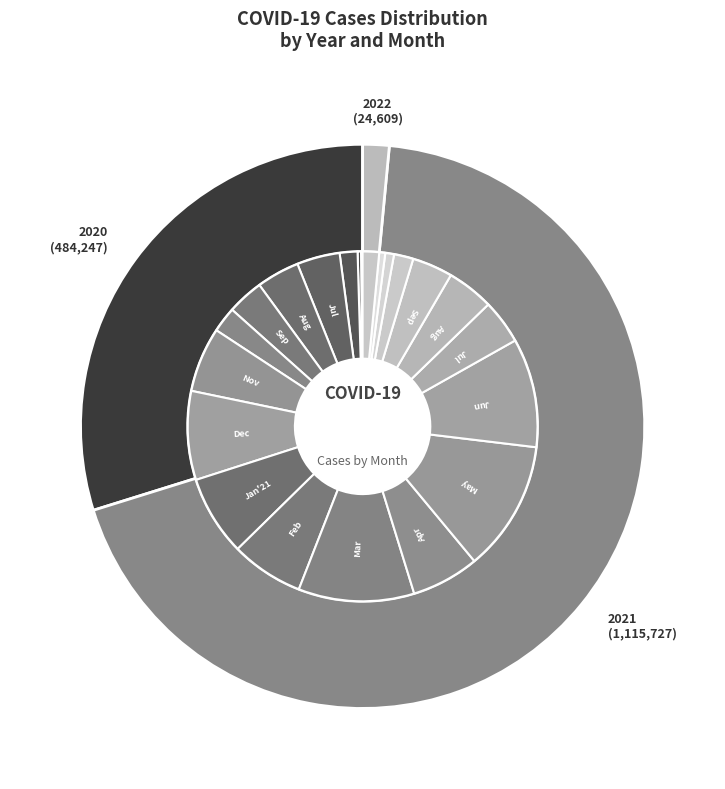

The Setembro slice represents 3% of the pie. True or false?

True